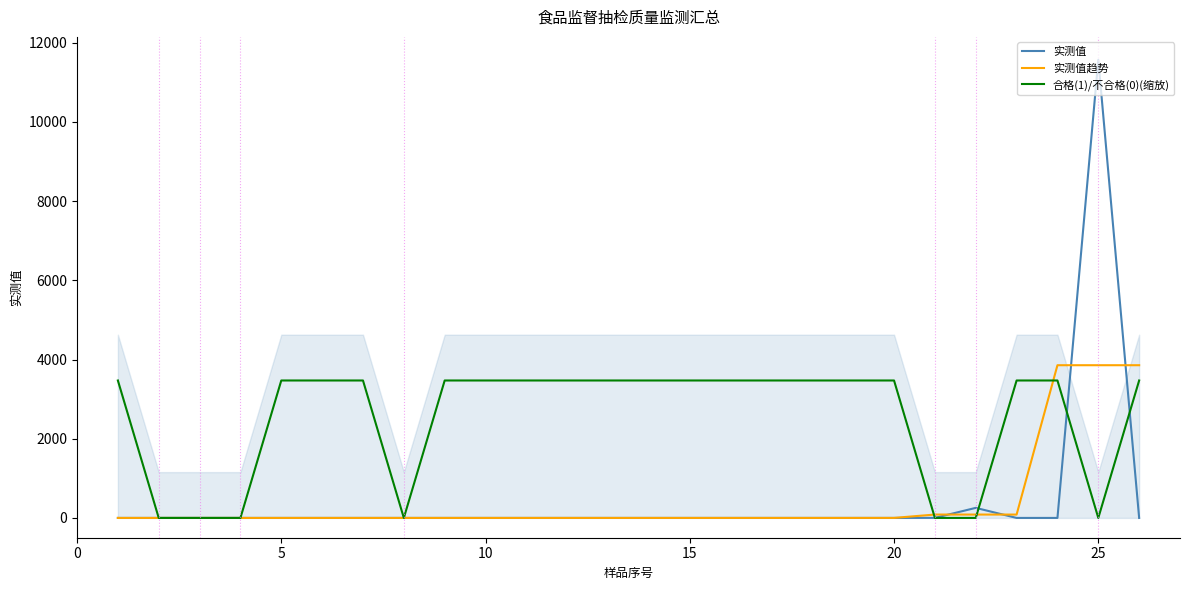

At how many categories does at least one series exceed 488?

20